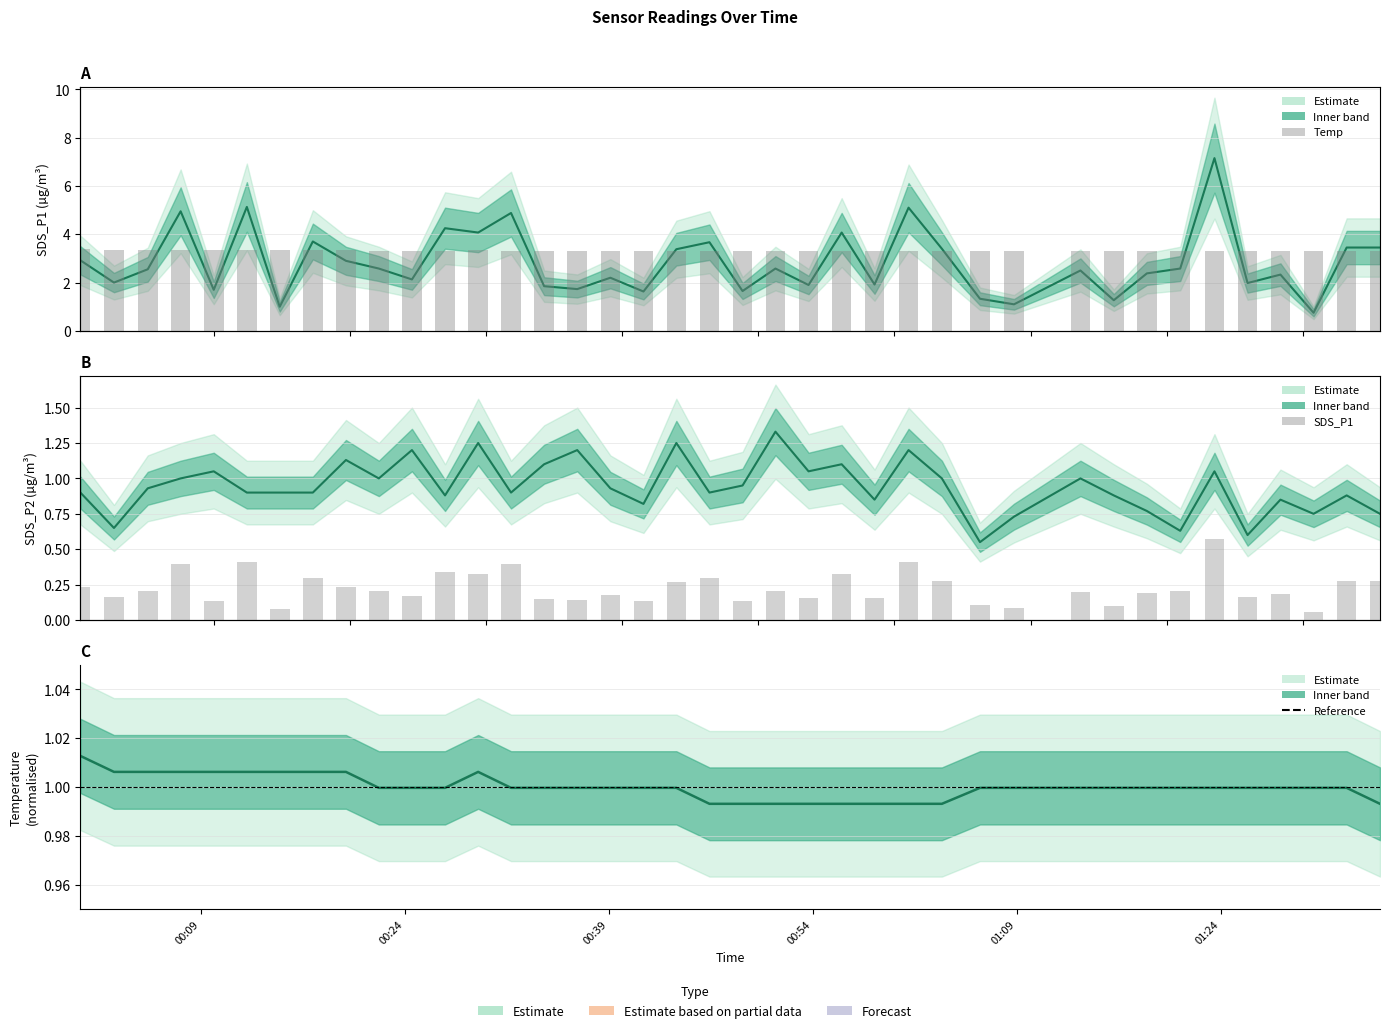

The SDS_P1 bars series shows 1.2 at 24. True or false?

False